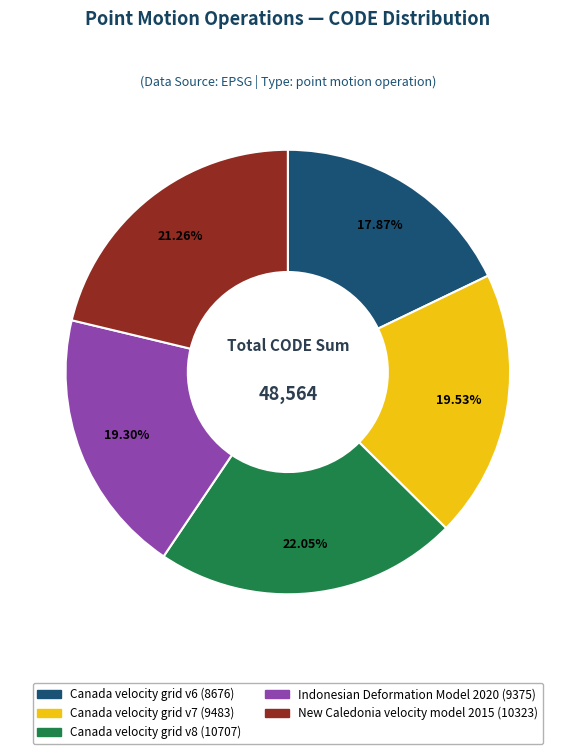

True or false: Canada velocity grid v7 accounts for 6% of the total.

False